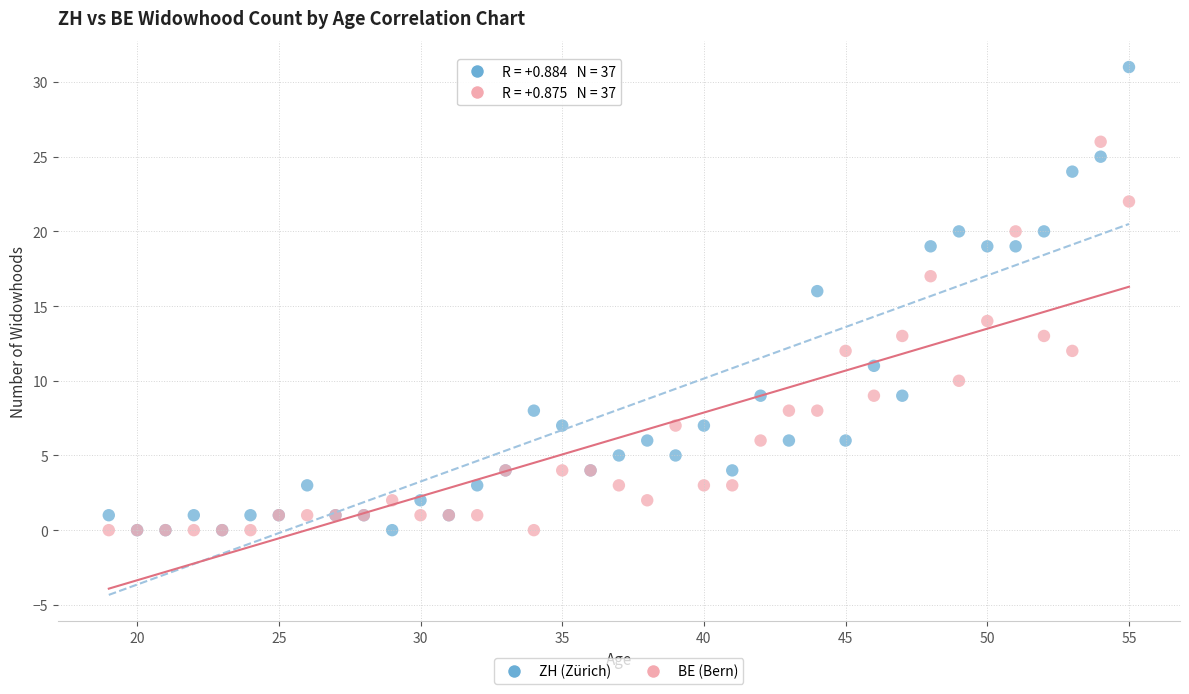

What are all the series names shown in the legend?

ZH (Zürich), BE (Bern)